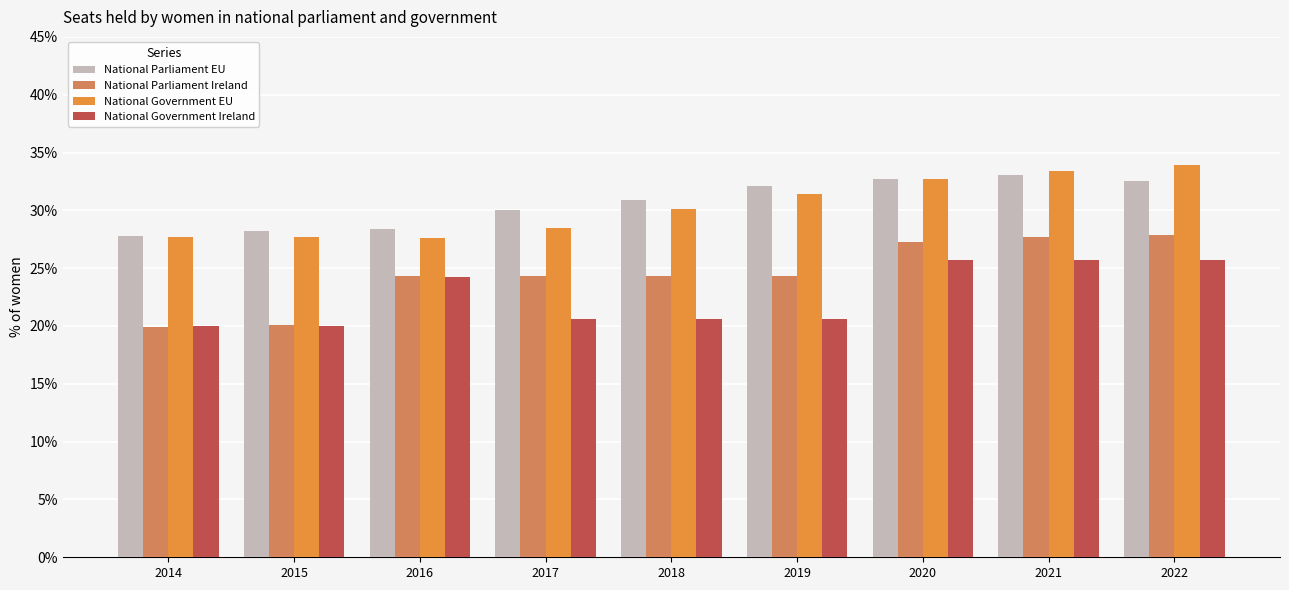

At which label does National Parliament EU reach its minimum?

2014